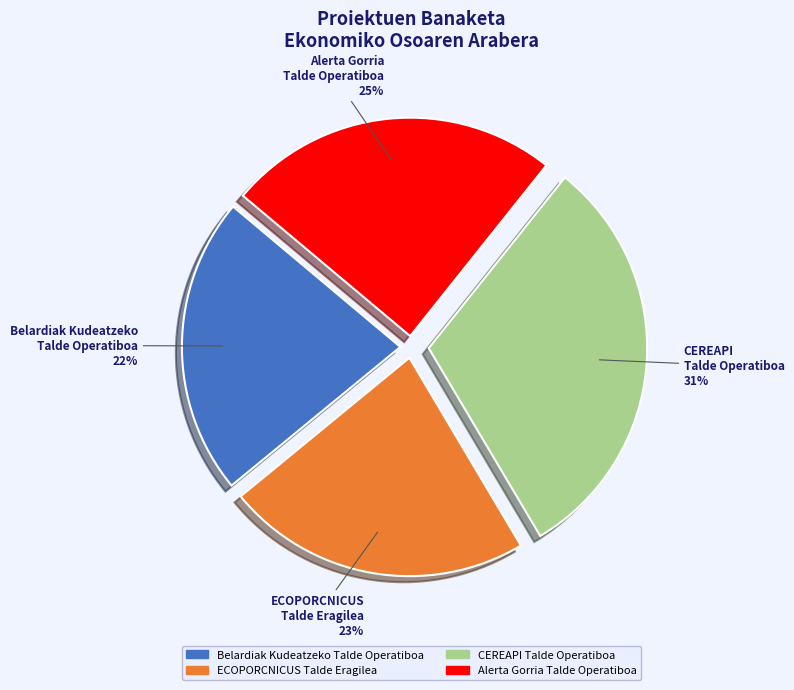

To the nearest percent, what portion does ECOPORCNICUS Talde Eragilea represent?

23%